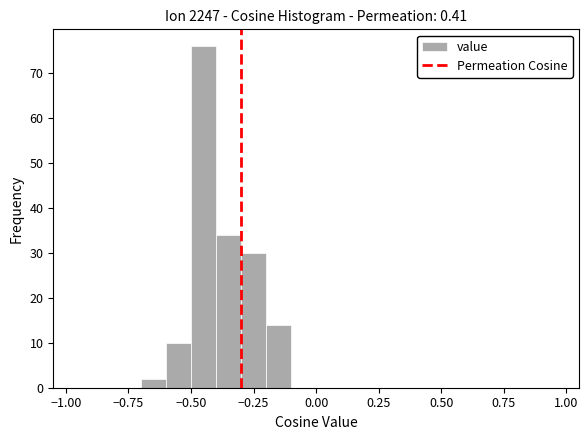

Read against the x-axis, roughly where is the centre of the tallest bar?

-0.45